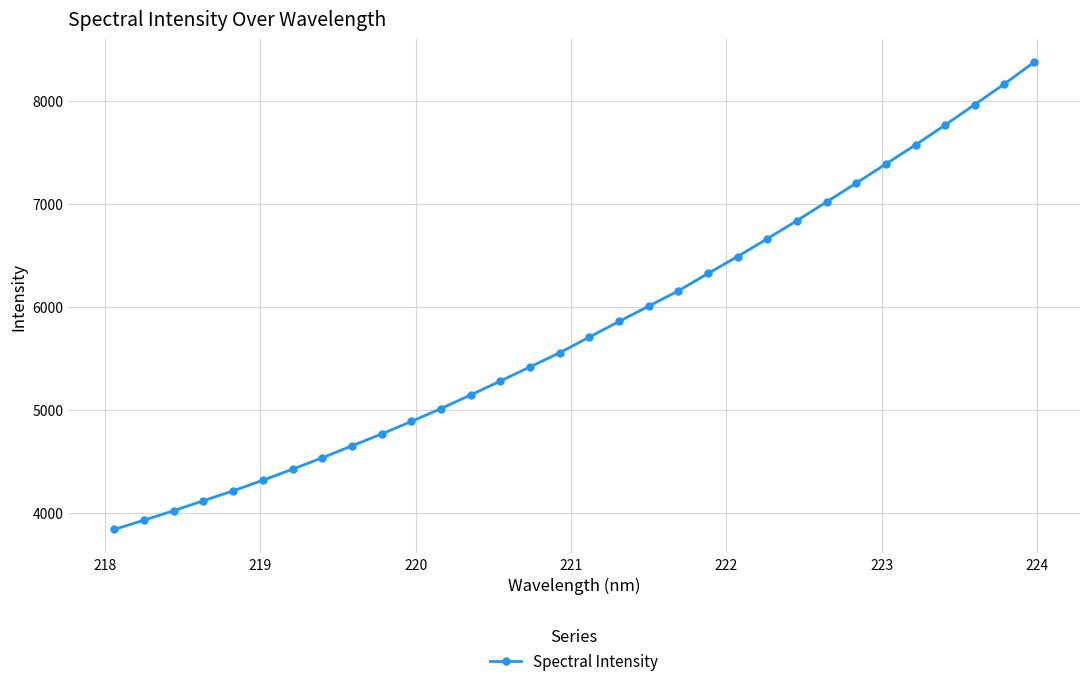

True or false: the data has more than 2 interior local peaks.

False